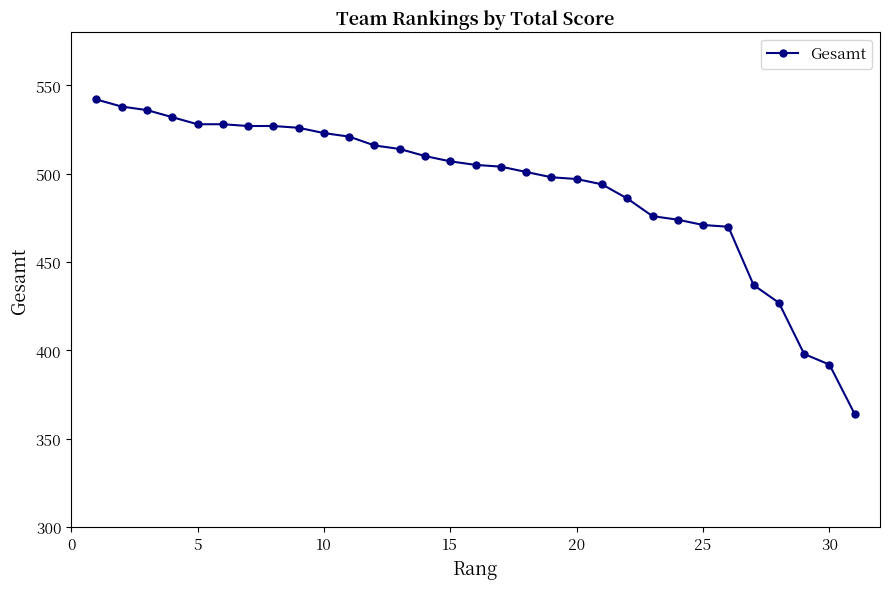

What is the value of the 4th point from the left?

532